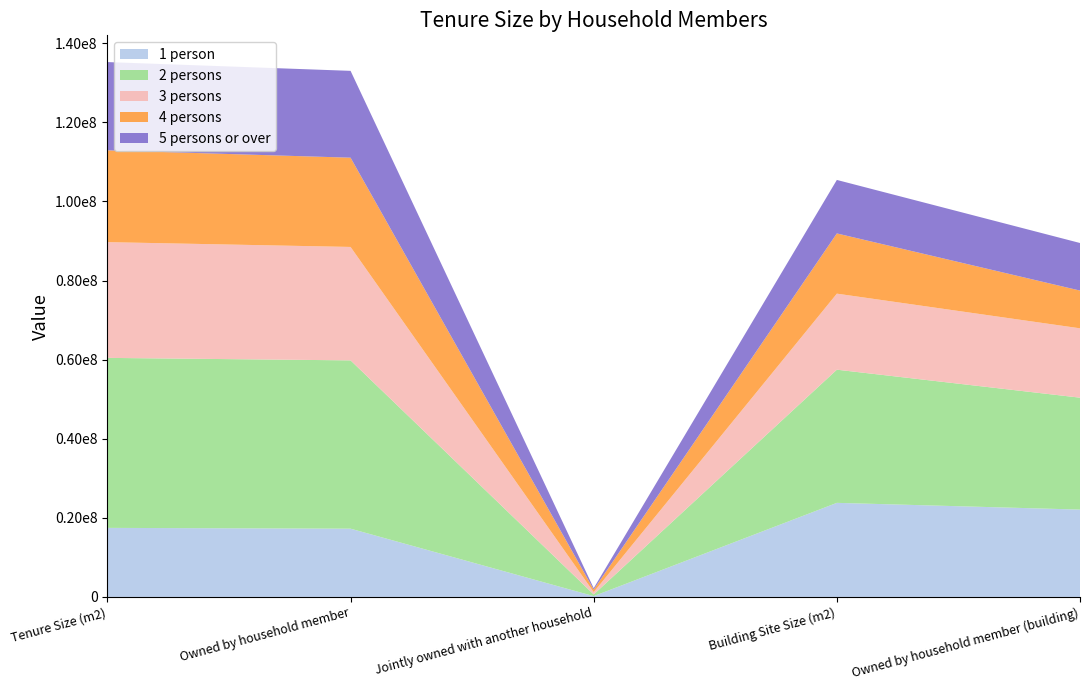

Reading right to left, extract all data points from this chart.

1 person: 22084000	23788000	201000	17259000	17460000
2 persons: 28300000	33674000	429000	42557000	42986000
3 persons: 17537000	19225000	587000	28679000	29266000
4 persons: 9543000	15226000	644000	22569000	23213000
5 persons or over: 12029000	13527000	357000	21958000	22315000